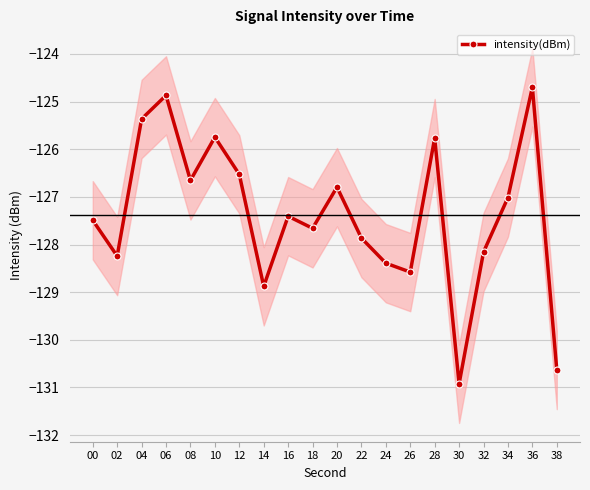

True or false: the data shows -125.4 at 04.

True